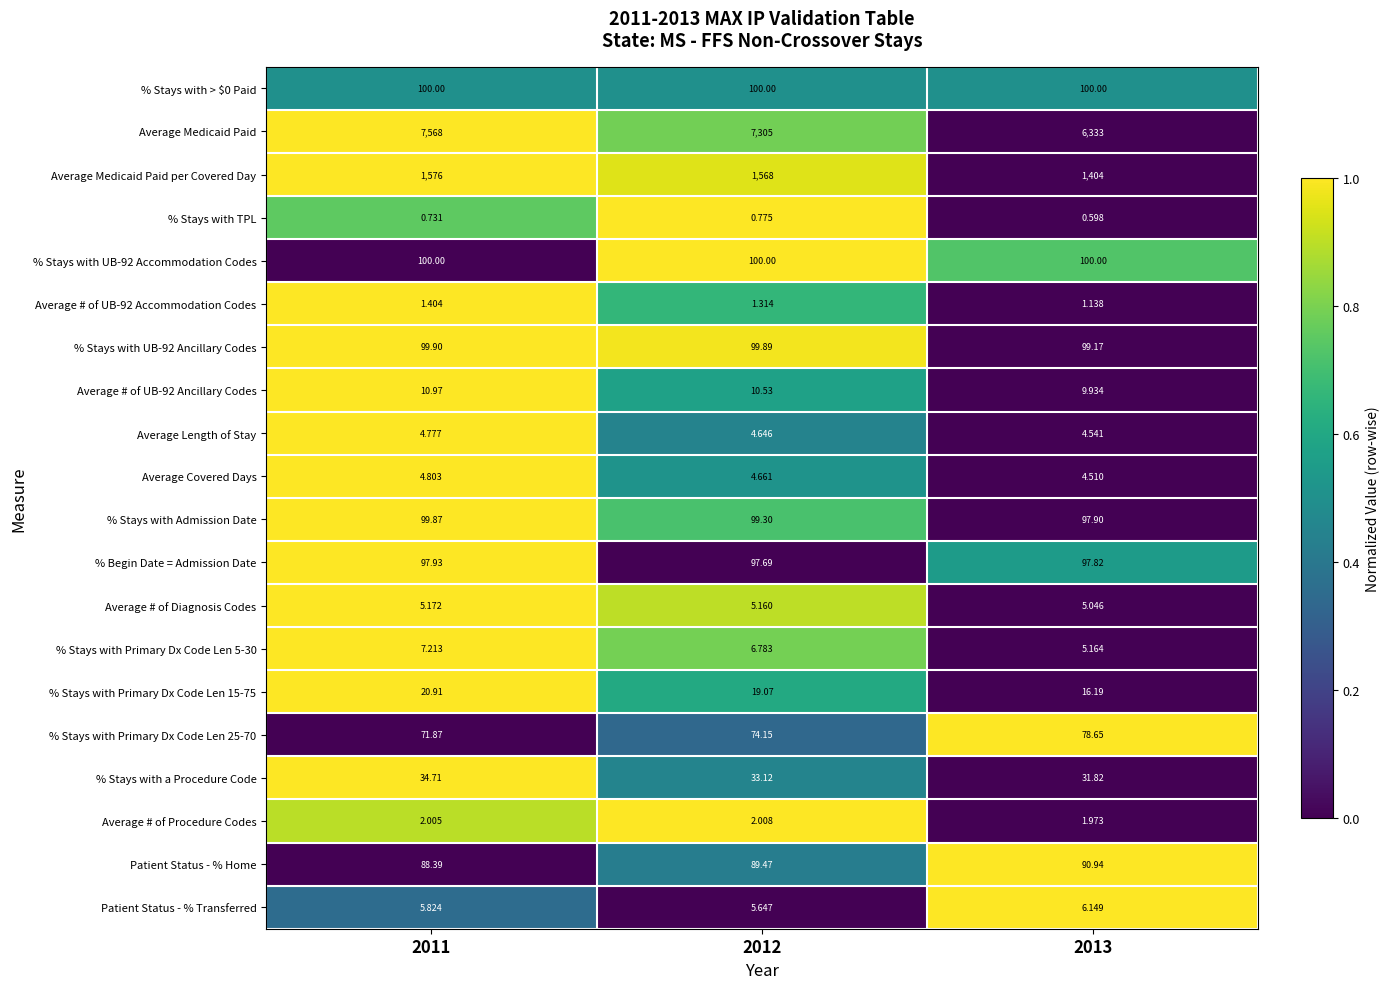

What is the spread (max minus min) of values at 2011?

7567.3